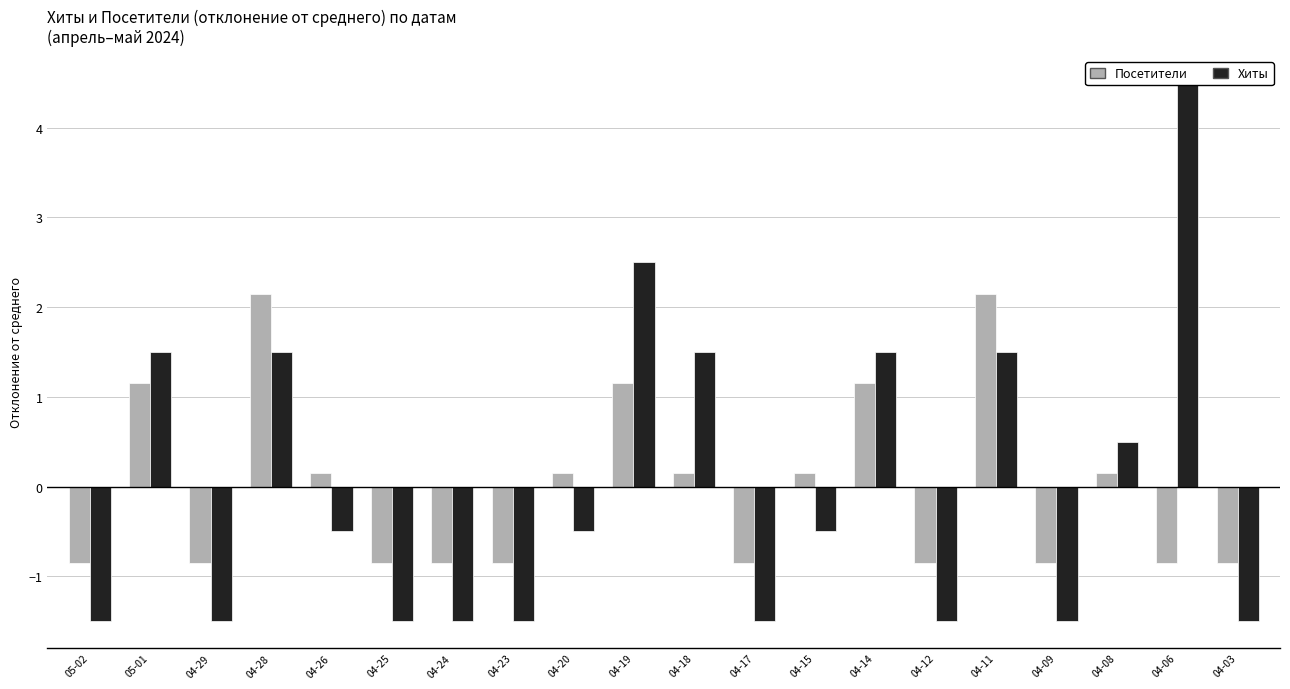

What is the value of the Хиты bar at the 19th from the left?

4.5